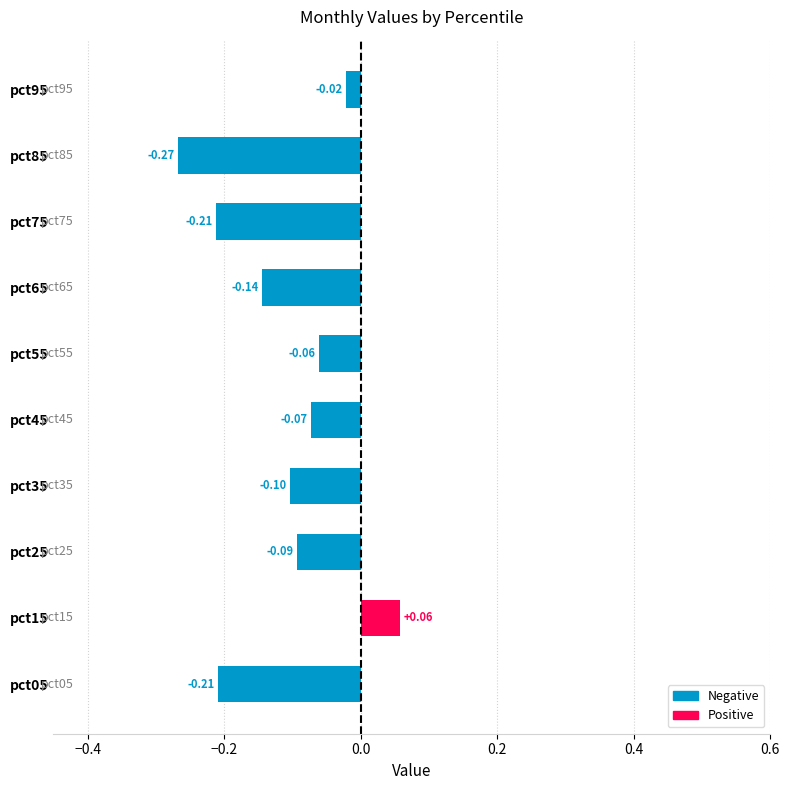

Between pct05 and pct35, which is larger?

pct35